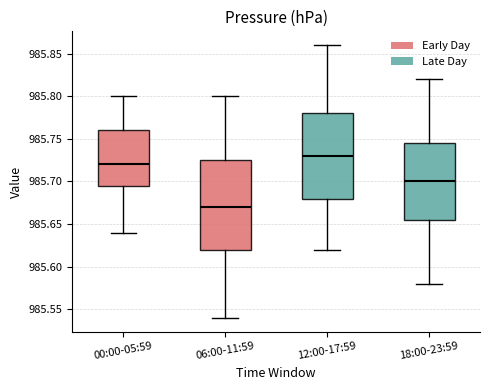

Where does the upper whisker of the box for 18:00-23:59 end on the y-axis? The values are not printed on the chart, so give them approximately, as read against the axis.

985.820